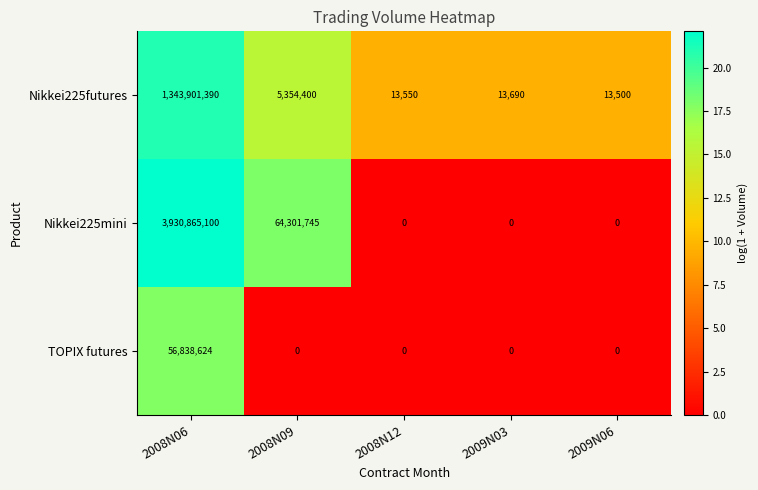

How many positive values does the TOPIX futures series have?

1